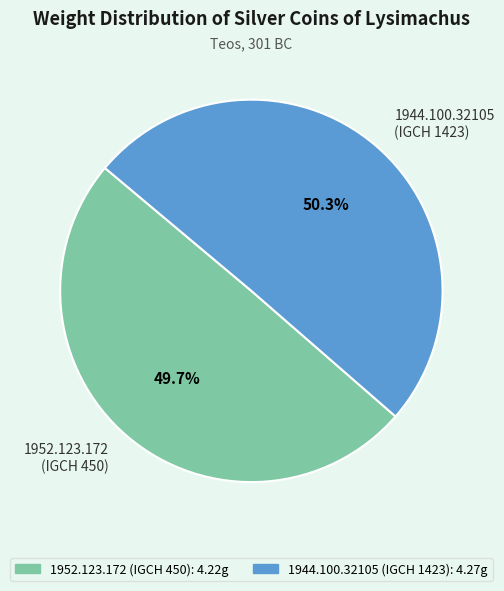

Is there a majority slice in this chart?

Yes